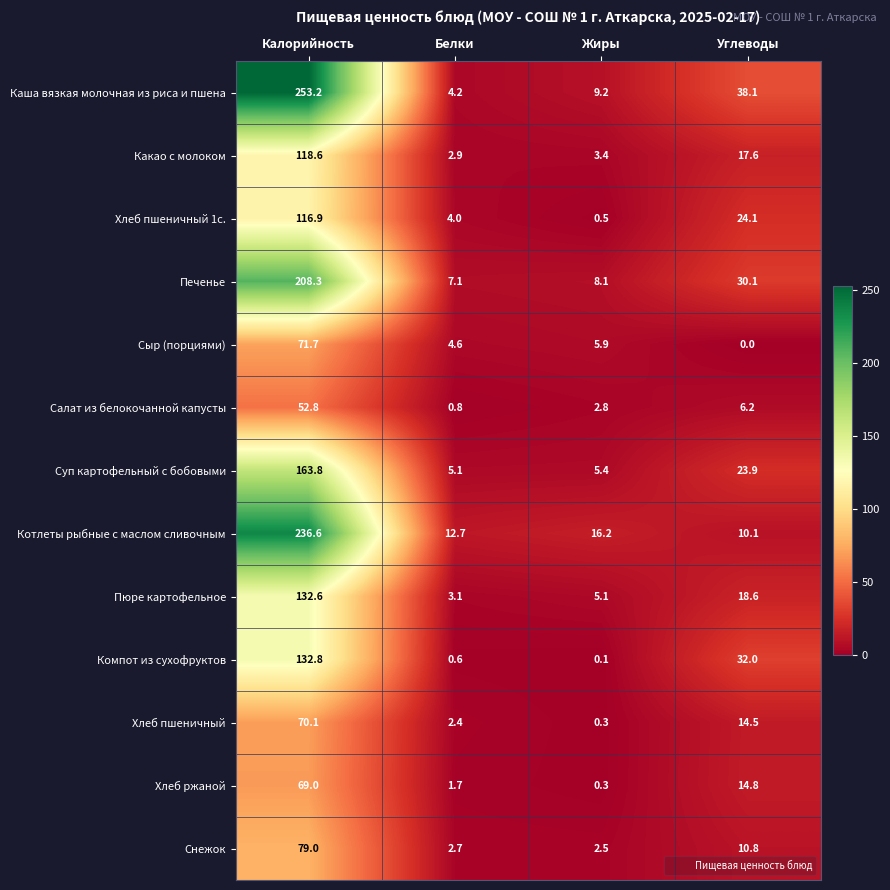

What is the total value across all series at Углеводы?

240.8